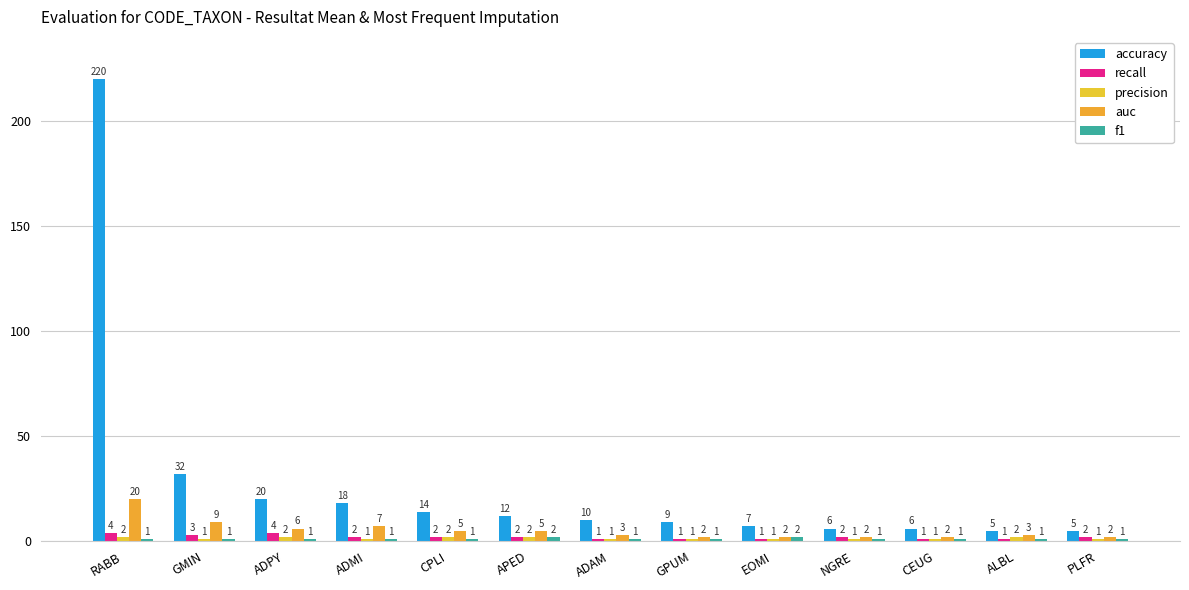

At which label does precision reach its peak?

RABB